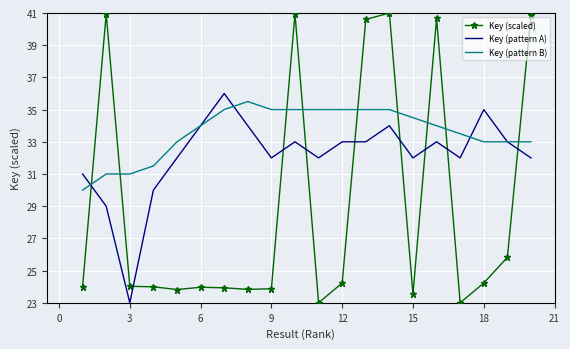

Which series has the largest total across all categories?

Key (pattern B)